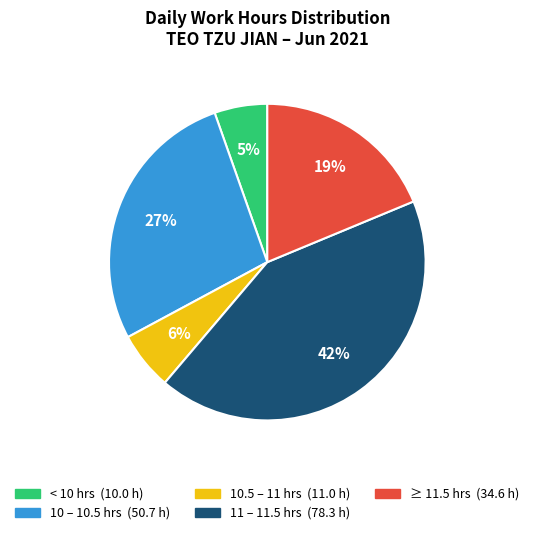

Is there a majority slice in this chart?

No